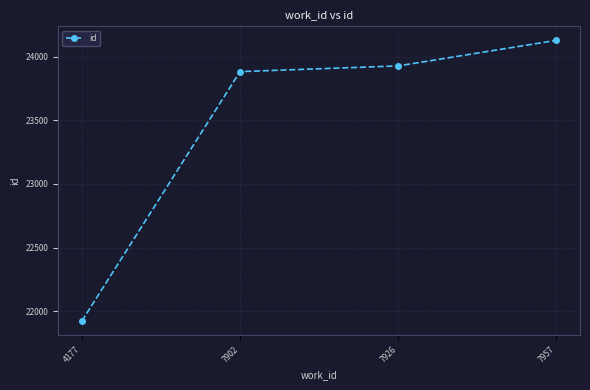

Between 7902 and 7957, which is larger?

7957